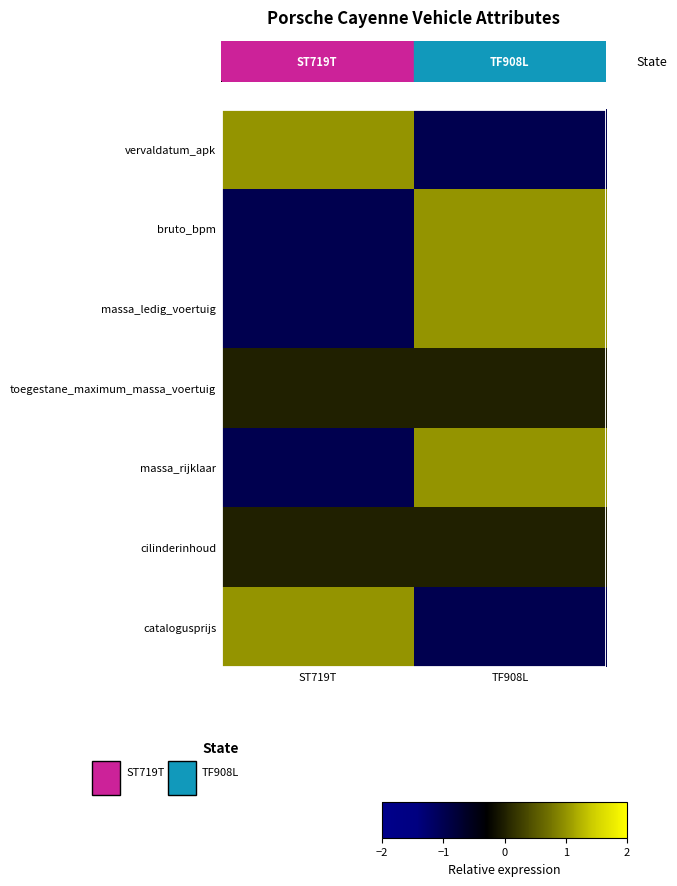

Which series has the largest range (max minus min)?

vervaldatum_apk